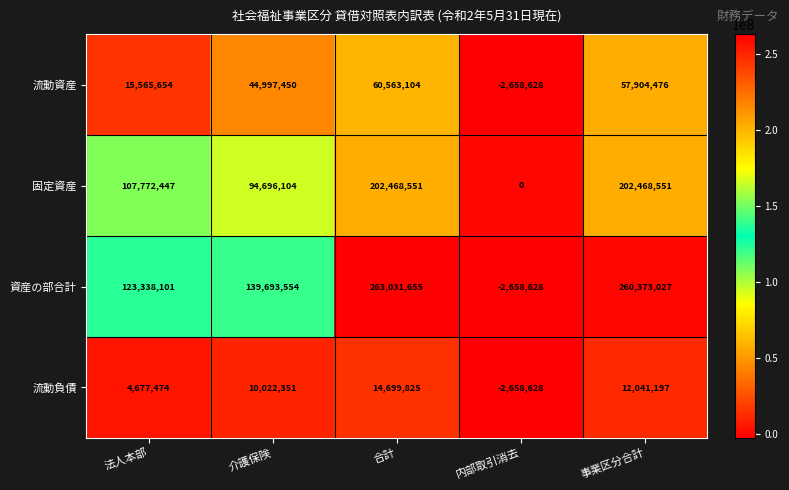

List the series in order of their overall mean, lowest first.

流動負債, 流動資産, 固定資産, 資産の部合計